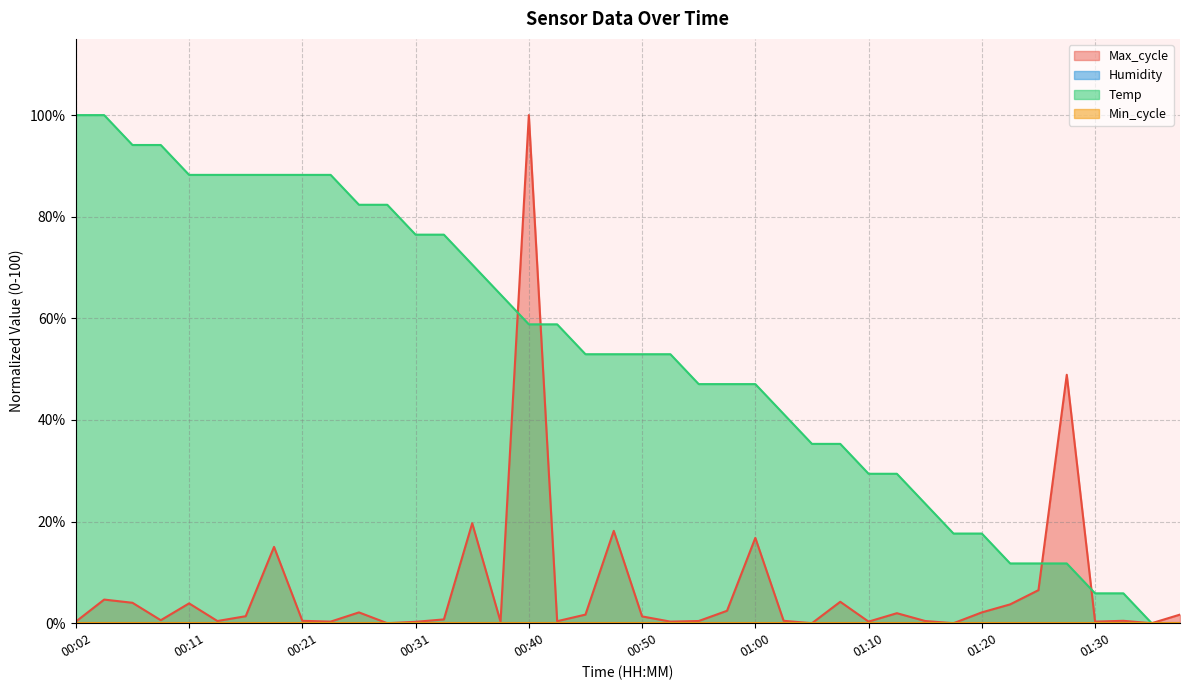

Which series ends up on top after the final intersection of Max_cycle and Temp?

Temp